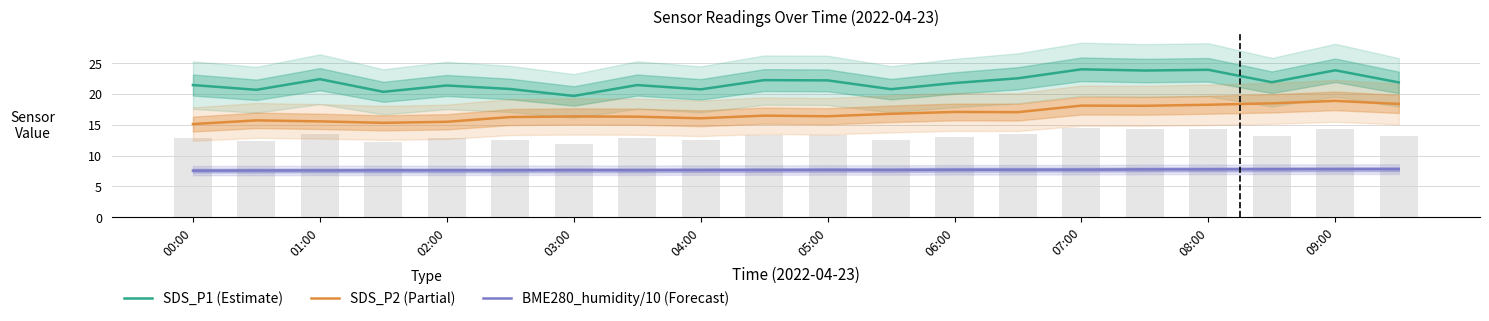

True or false: SDS_P2 (Partial) has a value of 15.1 at 00:00.

True